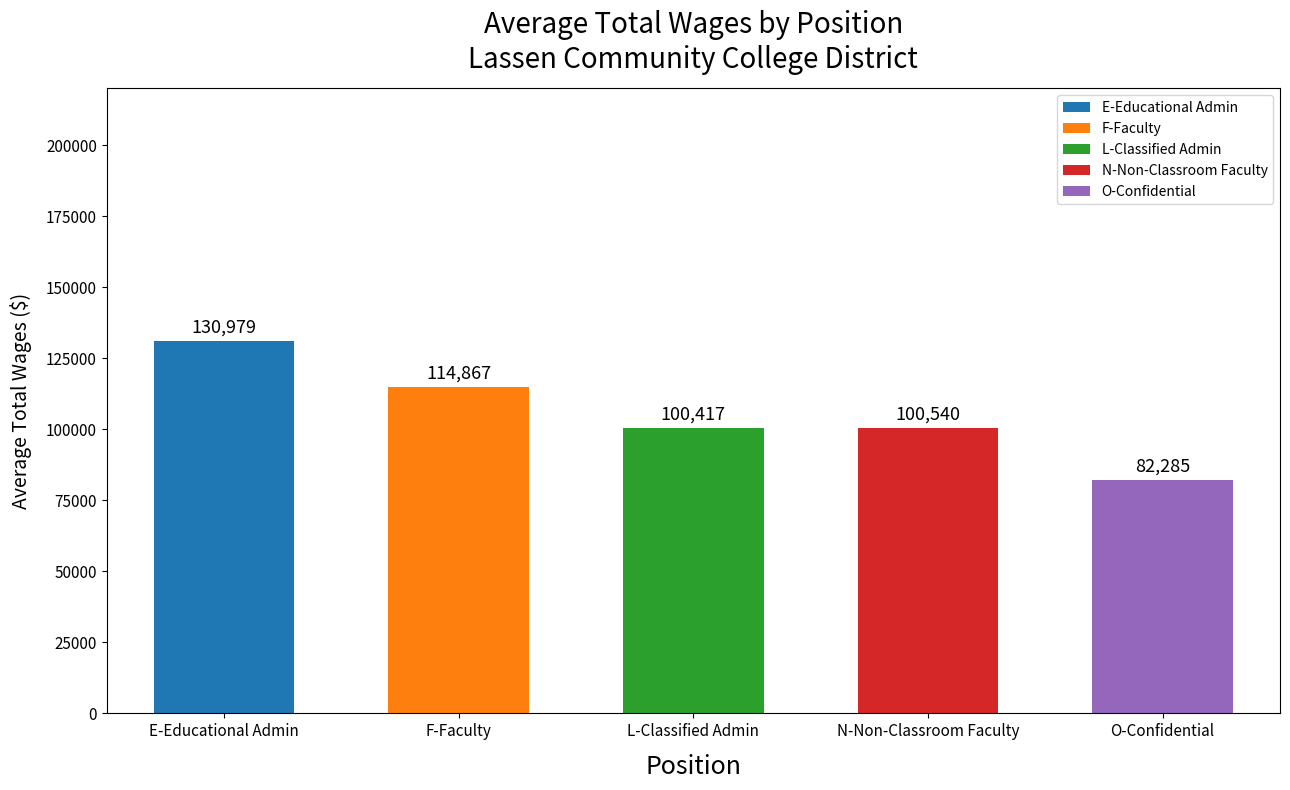

The chart shows a value of 46287.0 at F-Faculty. True or false?

False